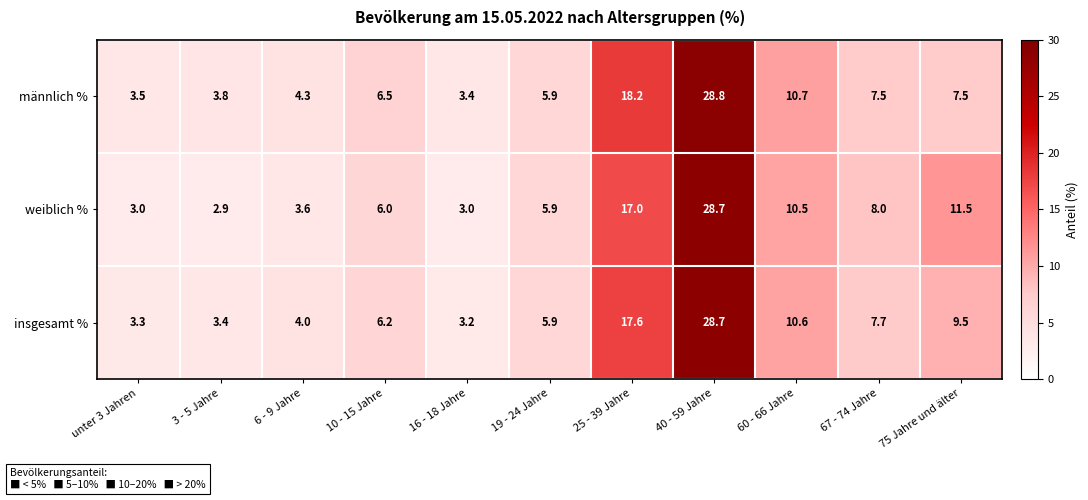

What is the maximum value shown in the chart?

28.8